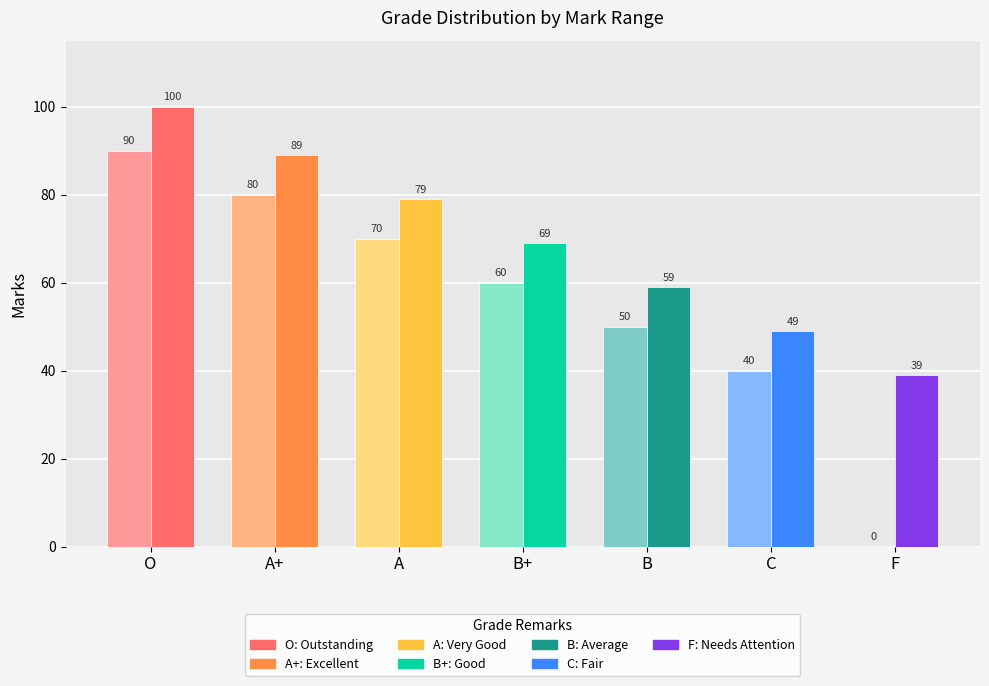

Count the number of data series in this chart.

2